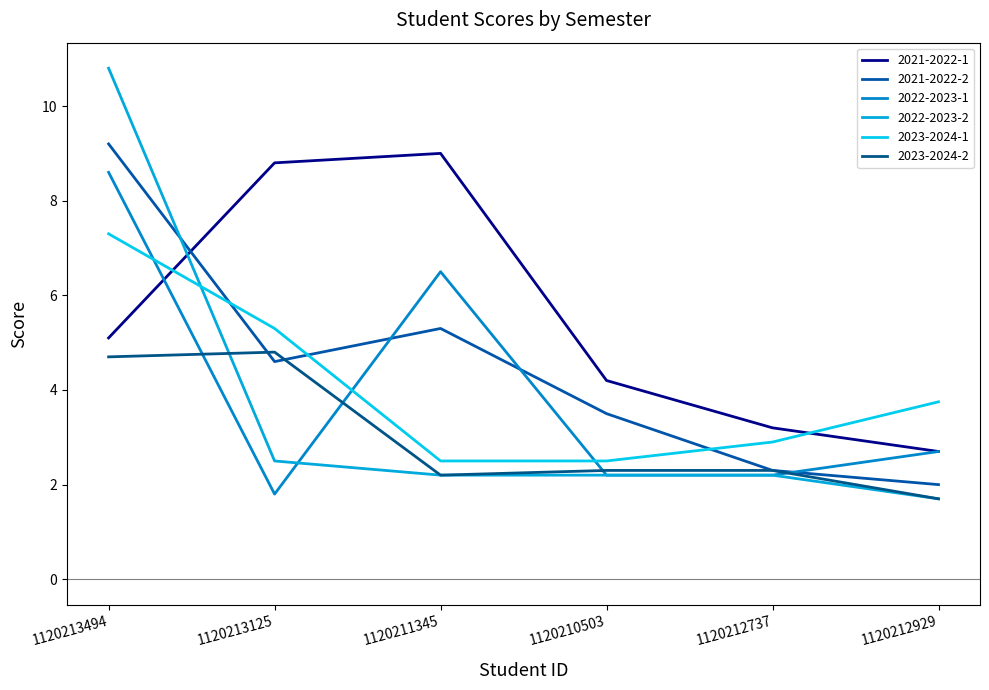

What are all the series names shown in the legend?

2021-2022-1, 2021-2022-2, 2022-2023-1, 2022-2023-2, 2023-2024-1, 2023-2024-2